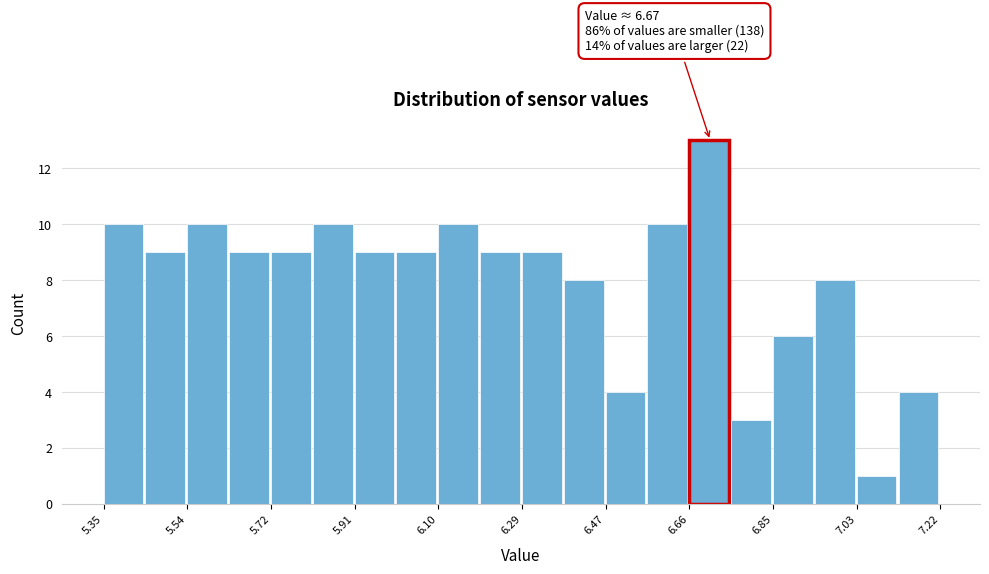

Which range on the x-axis has the tallest bar?

6.66 to 6.76